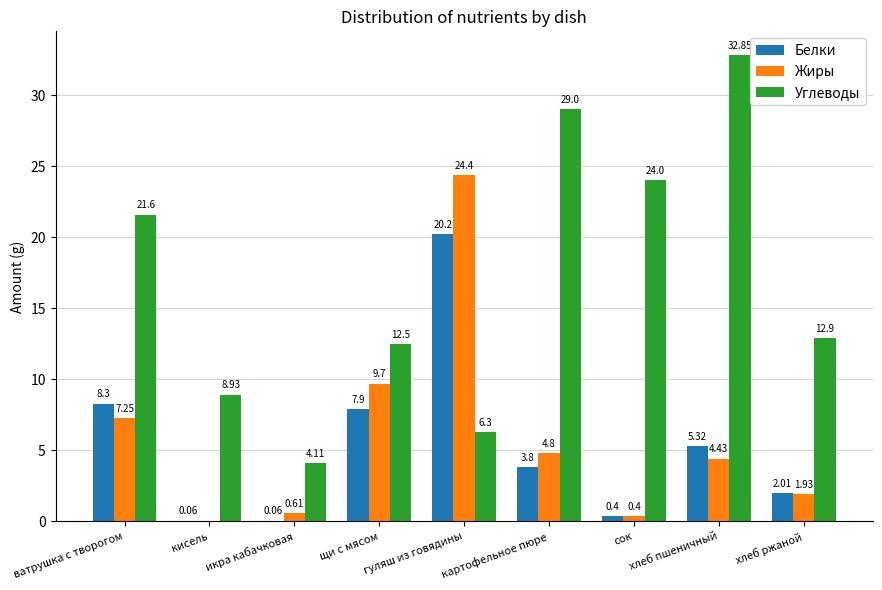

Which series has the largest total across all categories?

Углеводы